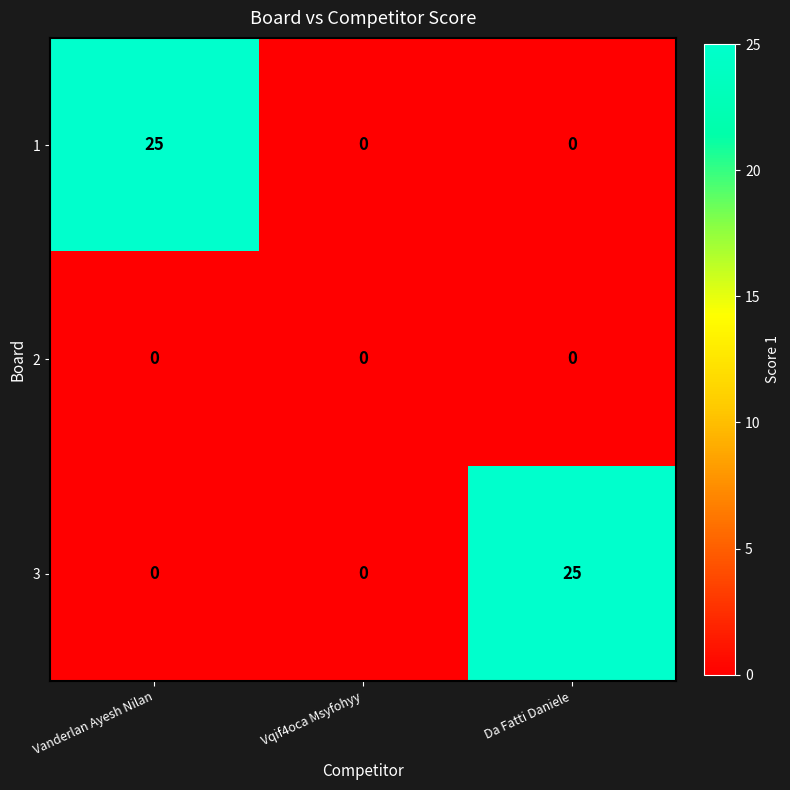

What is the greatest value displayed?

25